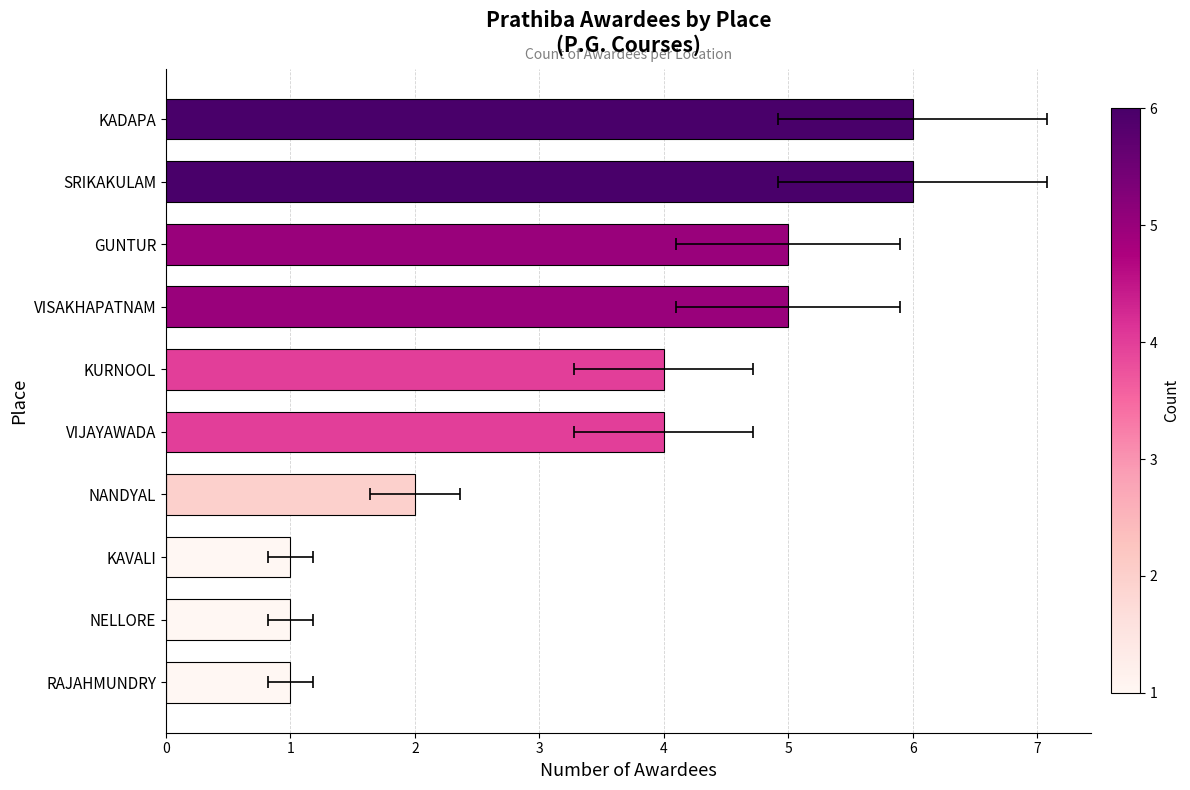

What is the smallest value displayed?

1